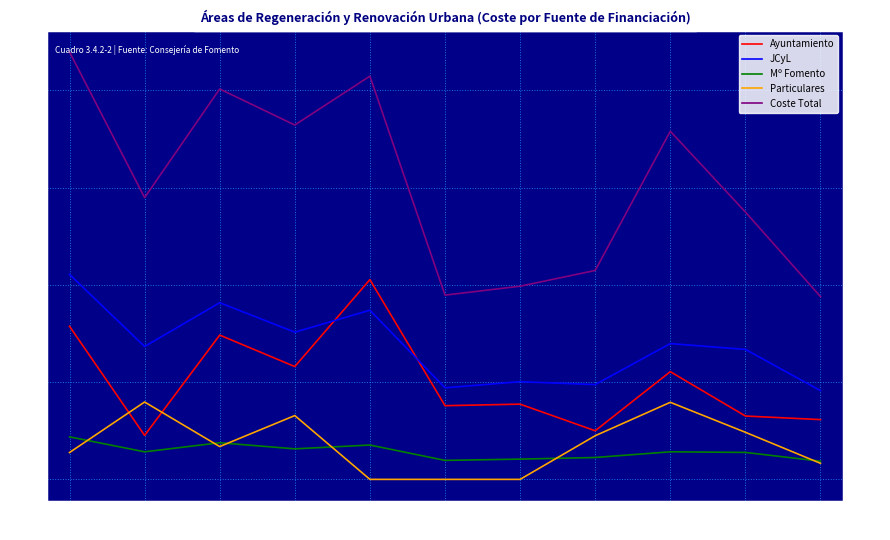

The value of Particulares at 114 is 795776.1. True or false?

True